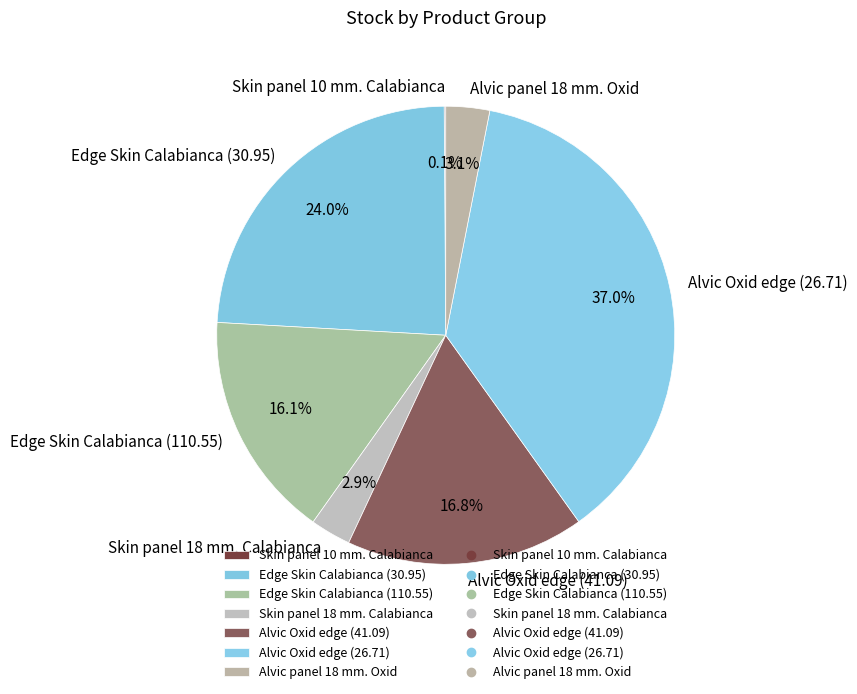

What percentage is the Alvic panel 18 mm. Oxid slice, to the nearest percent?

3%